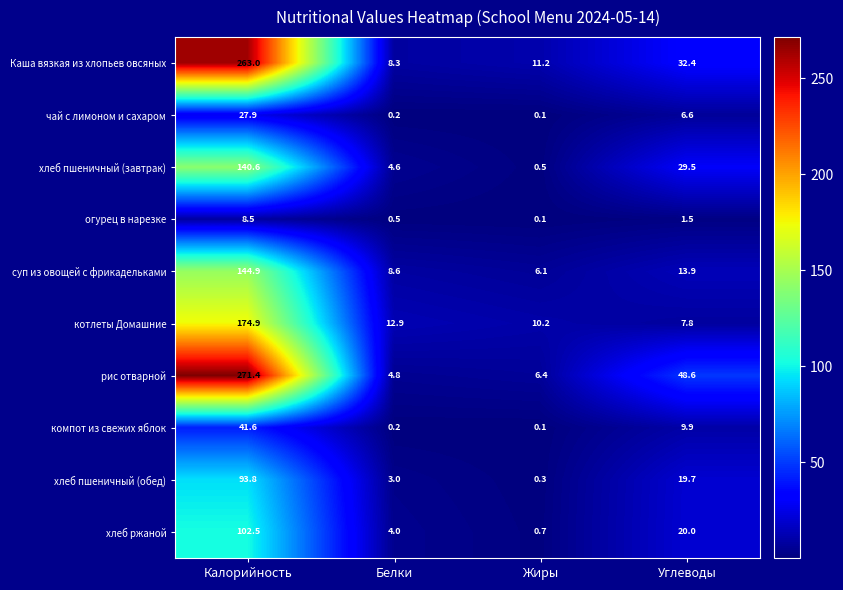

What is the difference between the хлеб ржаной values at Углеводы and Калорийность?

82.5